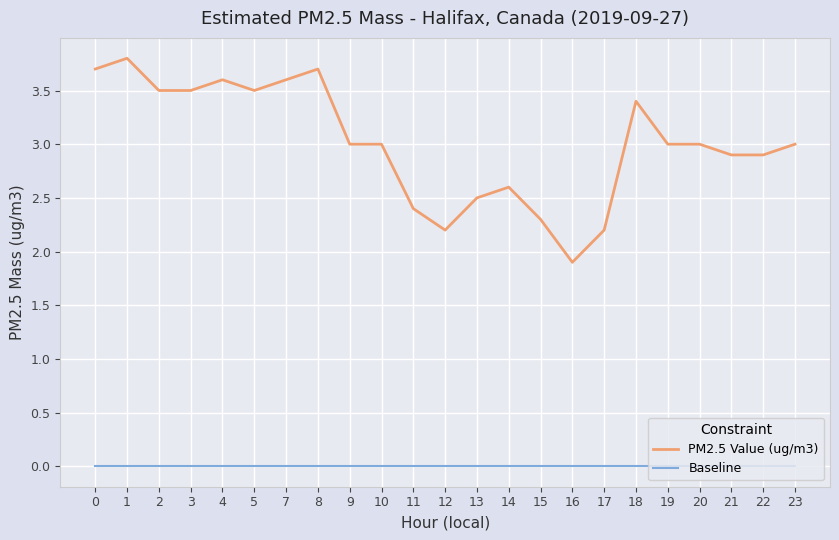

Rank the series at 3 from highest to lowest value.

PM2.5 Value (ug/m3), Baseline